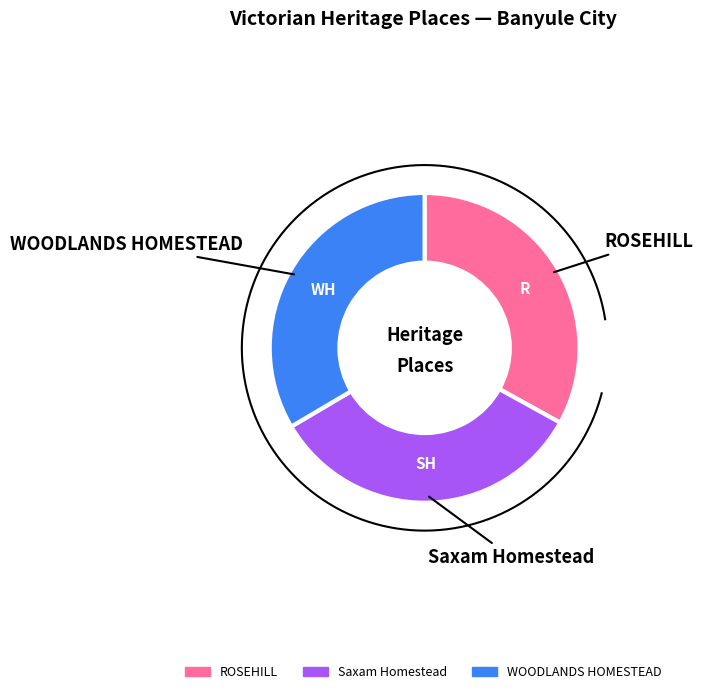

How many slices are in this pie chart?

3